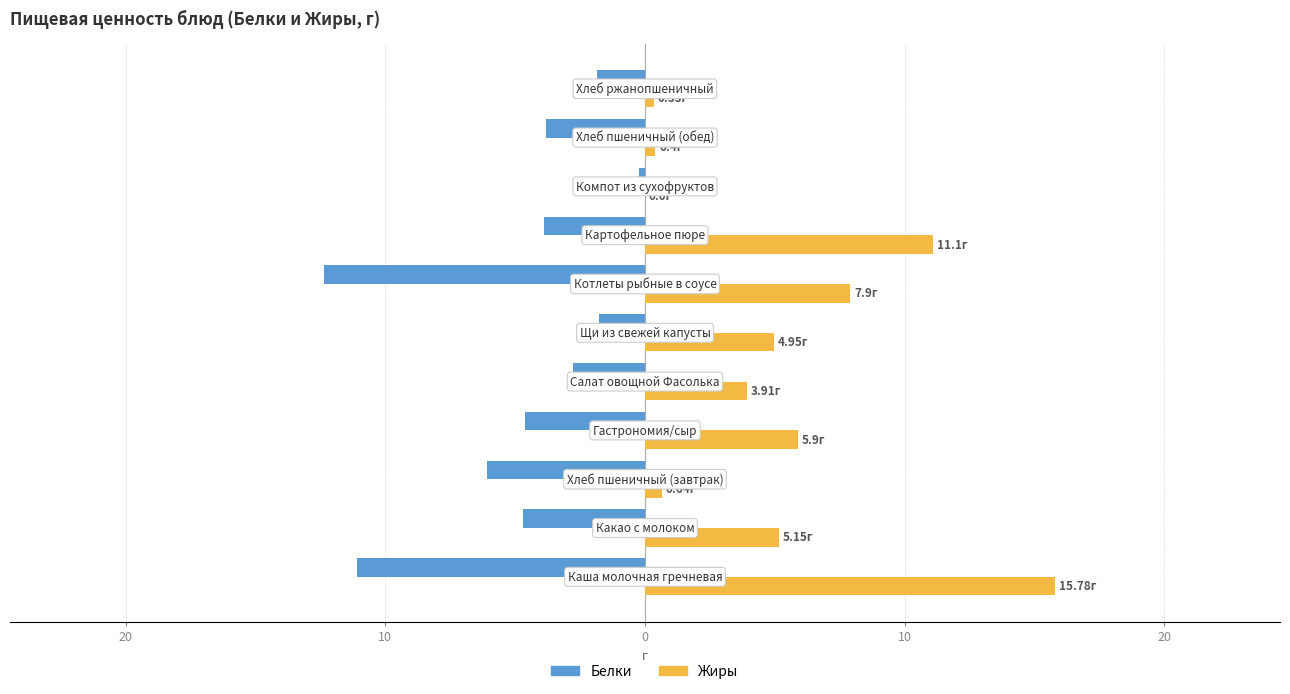

What are all the series names shown in the legend?

Белки, Жиры